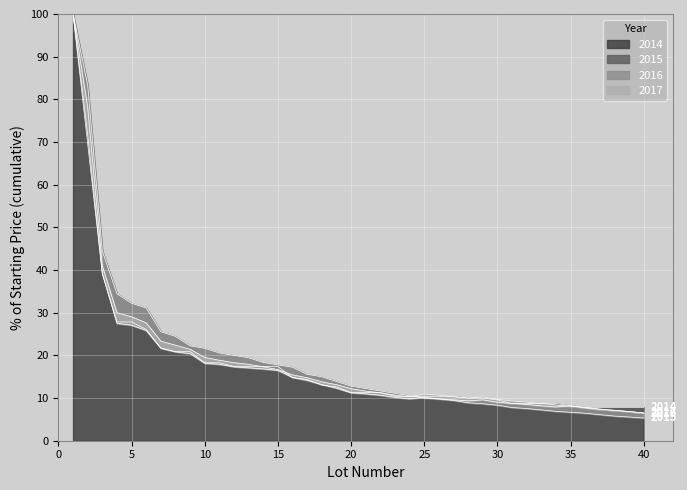

True or false: 2014 and 2016 intersect in this chart.

True